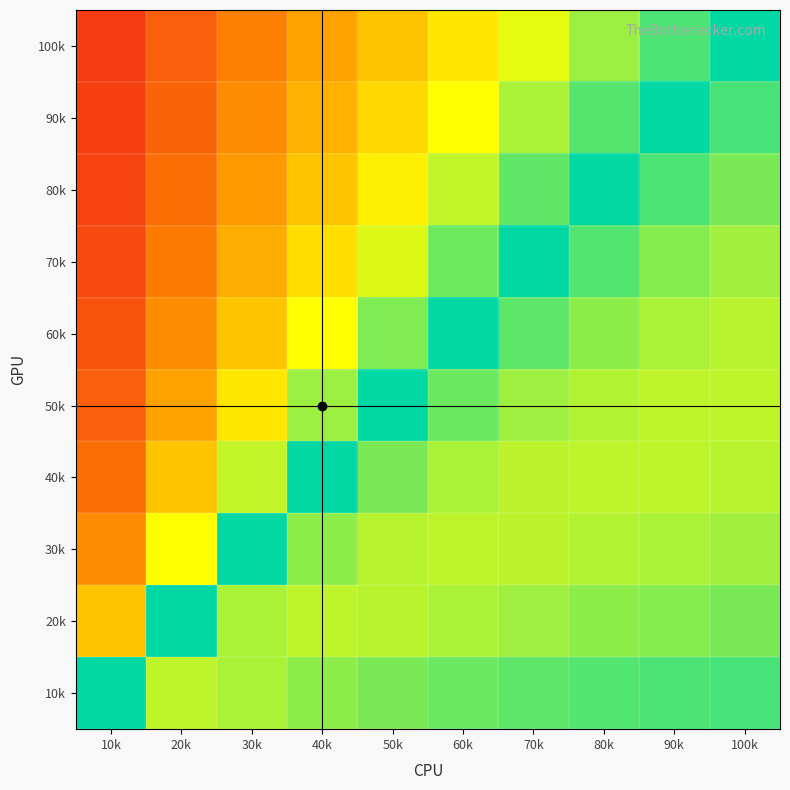

Reading left to right, transcribe all the data shown in this chart.

10k: 10k=0.0	20k=-0.2	30k=-0.2	40k=-0.2	50k=-0.2	60k=-0.1	70k=-0.1	80k=-0.1	90k=-0.1	100k=-0.1
20k: 10k=0.5	20k=0.0	30k=-0.2	40k=-0.2	50k=-0.2	60k=-0.2	70k=-0.2	80k=-0.2	90k=-0.2	100k=-0.2
30k: 10k=0.7	20k=0.3	30k=0.0	40k=-0.2	50k=-0.2	60k=-0.2	70k=-0.2	80k=-0.2	90k=-0.2	100k=-0.2
40k: 10k=0.8	20k=0.5	30k=0.2	40k=0.0	50k=-0.2	60k=-0.2	70k=-0.2	80k=-0.2	90k=-0.2	100k=-0.2
50k: 10k=0.8	20k=0.6	30k=0.4	40k=0.2	50k=0.0	60k=-0.1	70k=-0.2	80k=-0.2	90k=-0.2	100k=-0.2
60k: 10k=0.8	20k=0.7	30k=0.5	40k=0.3	50k=0.2	60k=0.0	70k=-0.1	80k=-0.2	90k=-0.2	100k=-0.2
70k: 10k=0.9	20k=0.7	30k=0.6	40k=0.4	50k=0.3	60k=0.1	70k=0.0	80k=-0.1	90k=-0.2	100k=-0.2
80k: 10k=0.9	20k=0.8	30k=0.6	40k=0.5	50k=0.4	60k=0.2	70k=0.1	80k=0.0	90k=-0.1	100k=-0.2
90k: 10k=0.9	20k=0.8	30k=0.7	40k=0.6	50k=0.4	60k=0.3	70k=0.2	80k=0.1	90k=0.0	100k=-0.1
100k: 10k=0.9	20k=0.8	30k=0.7	40k=0.6	50k=0.5	60k=0.4	70k=0.3	80k=0.2	90k=0.1	100k=0.0